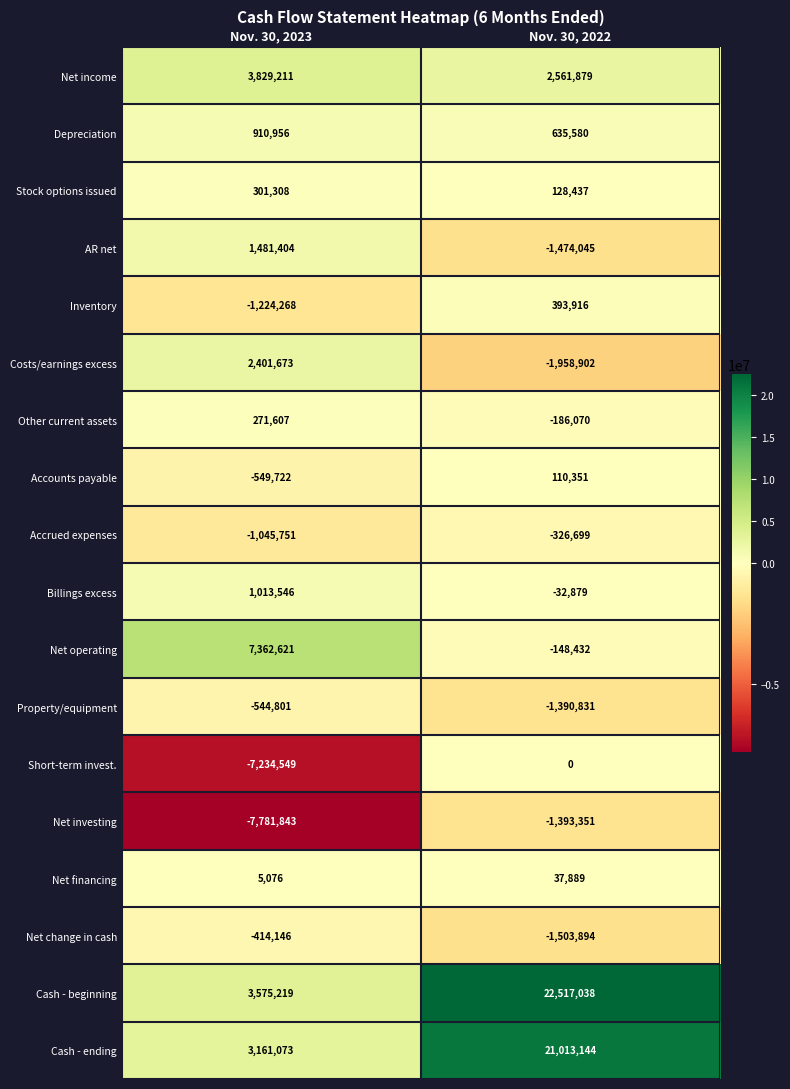

What is the difference between the Net operating values at Nov. 30, 2022 and Nov. 30, 2023?

7511053